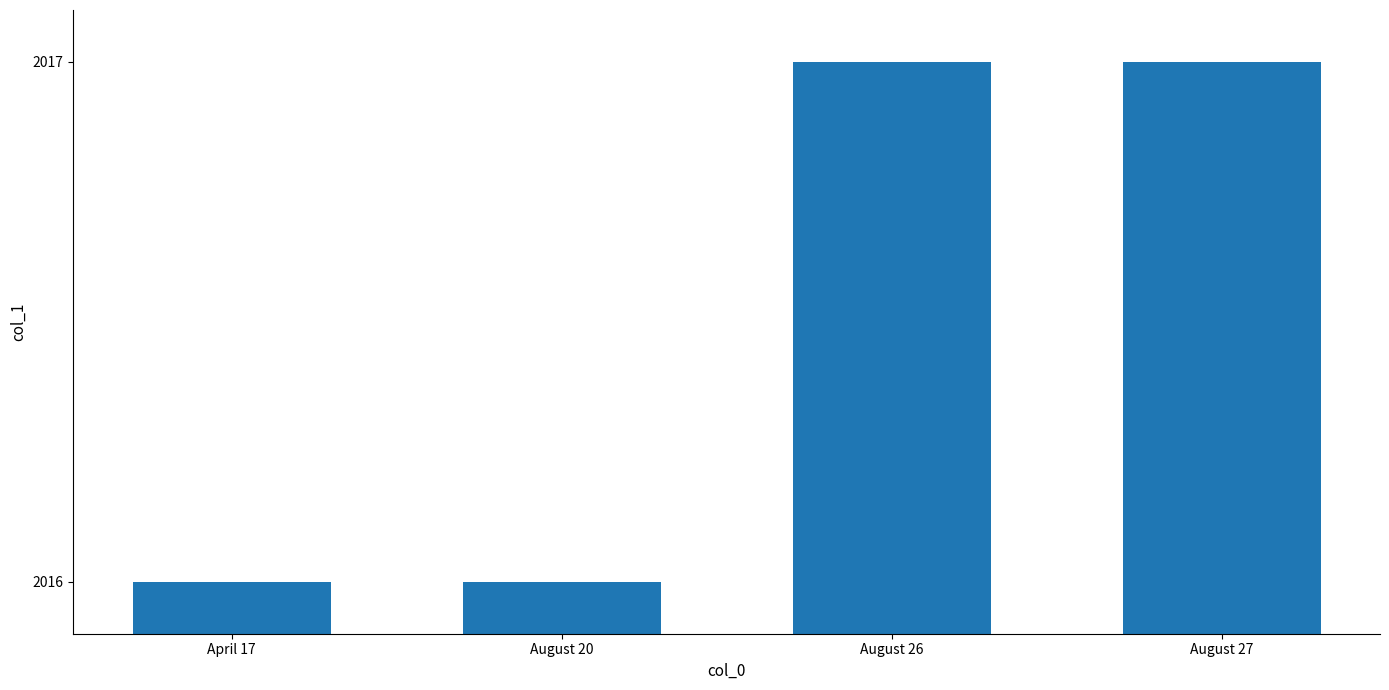

What is the label of the 2nd bar from the right?

August 26